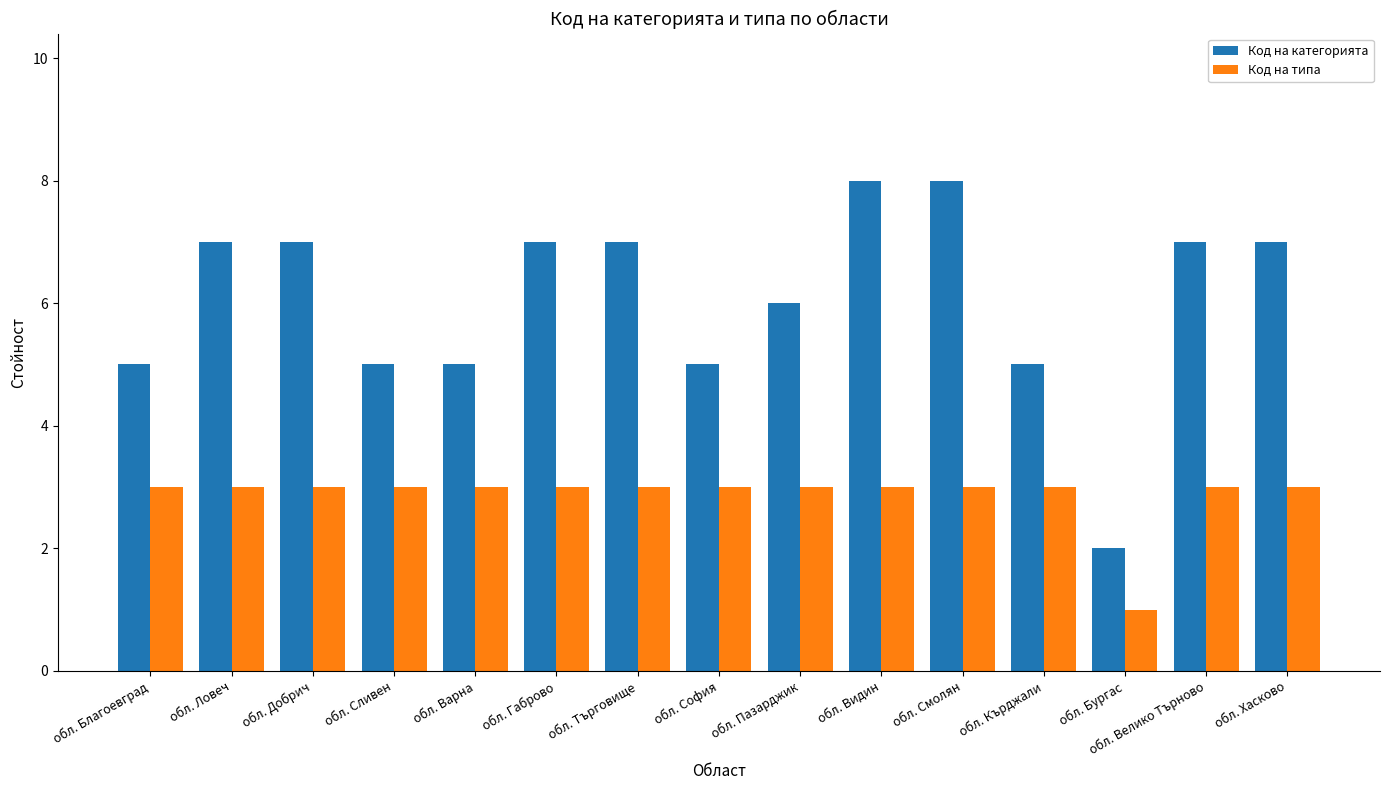

What are all the series names shown in the legend?

Код на категорията, Код на типа